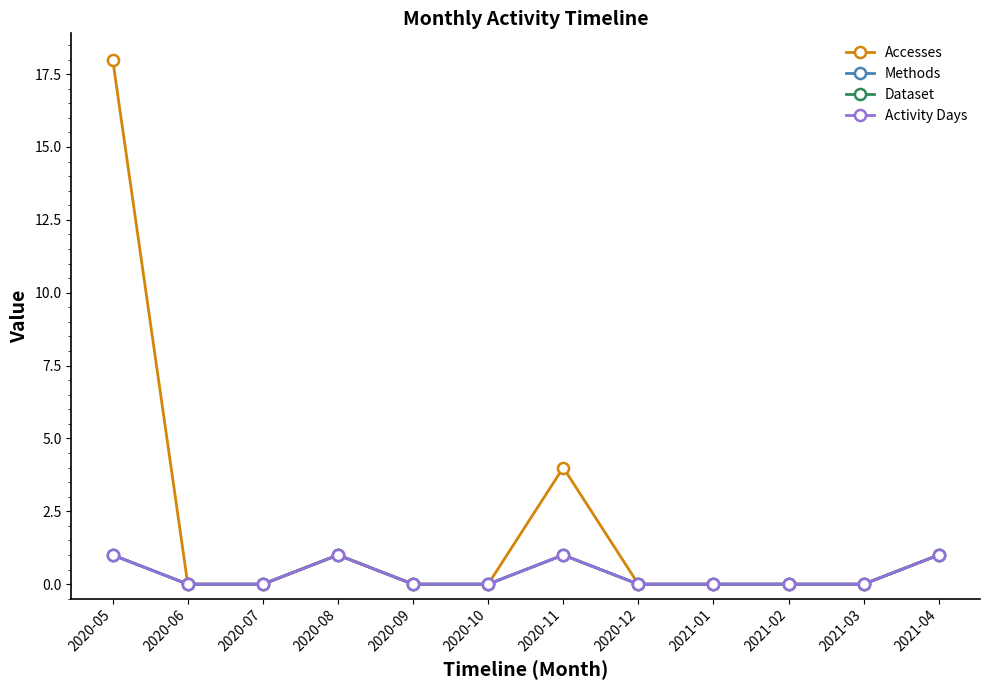

True or false: Accesses and Activity Days intersect in this chart.

False